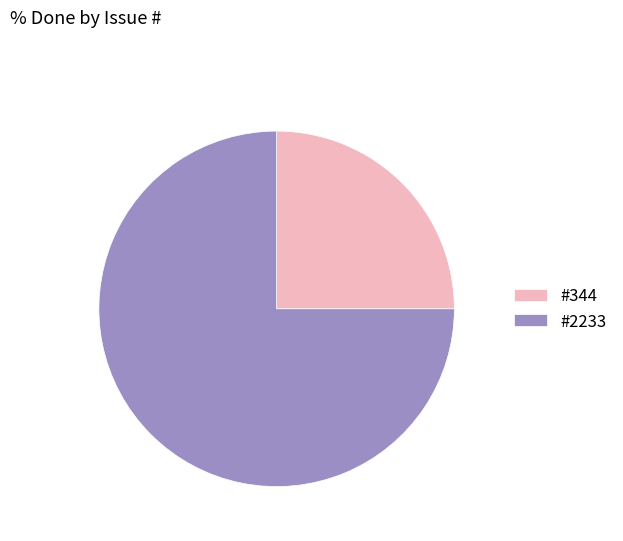

Which slice represents more than half of the pie?

#2233